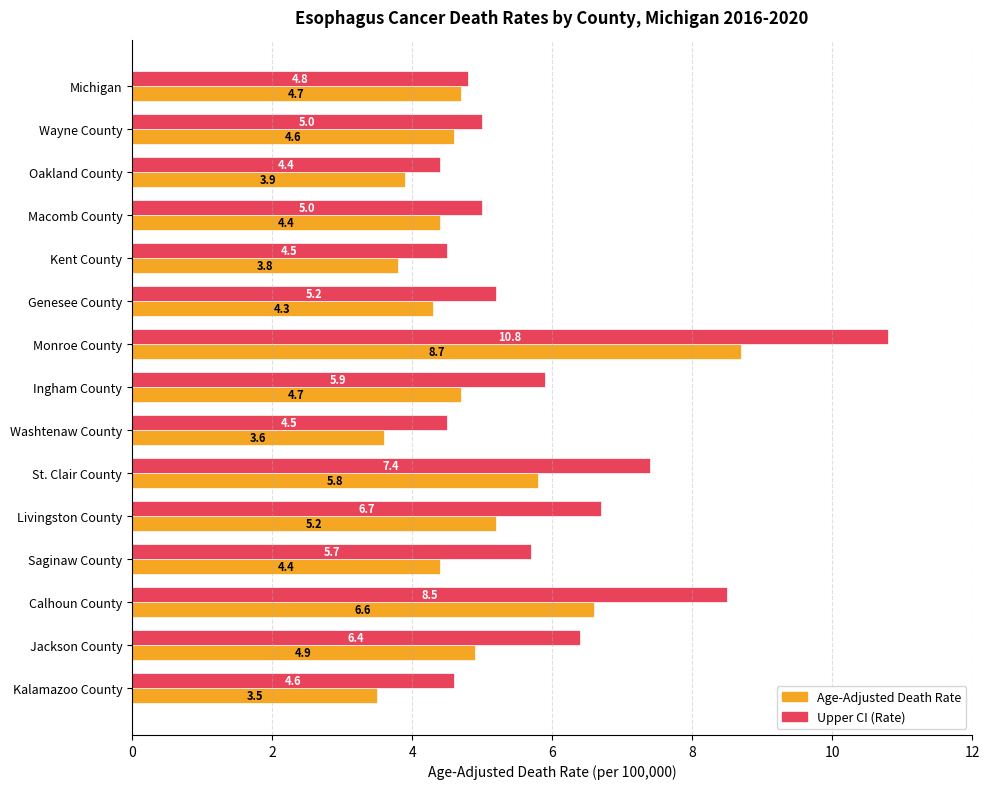

Which category has the highest value across all series?

Monroe County